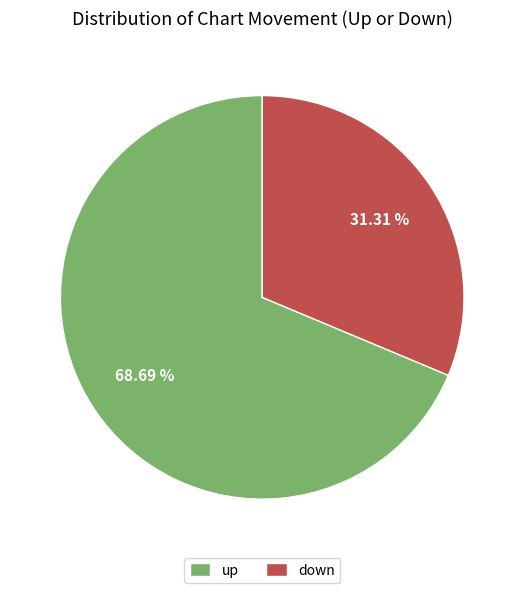

True or false: down accounts for 31% of the total.

True